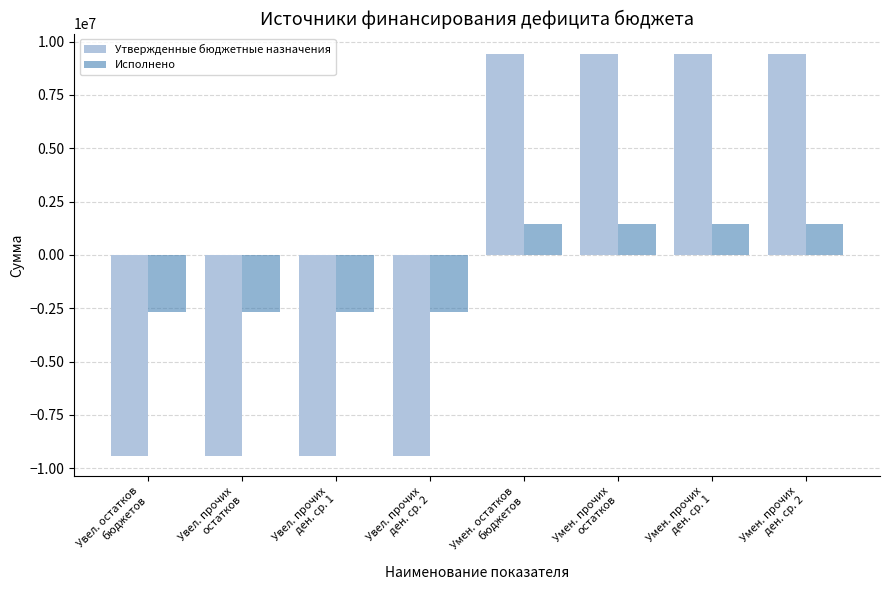

What is the minimum value shown in the chart?

-9432600.0